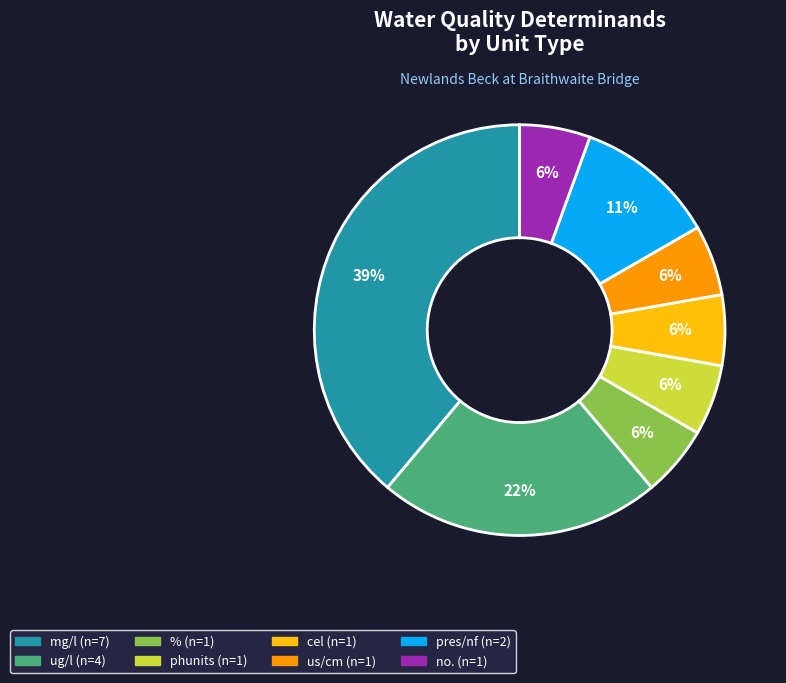

To the nearest percent, what is the average slice percentage?

12%